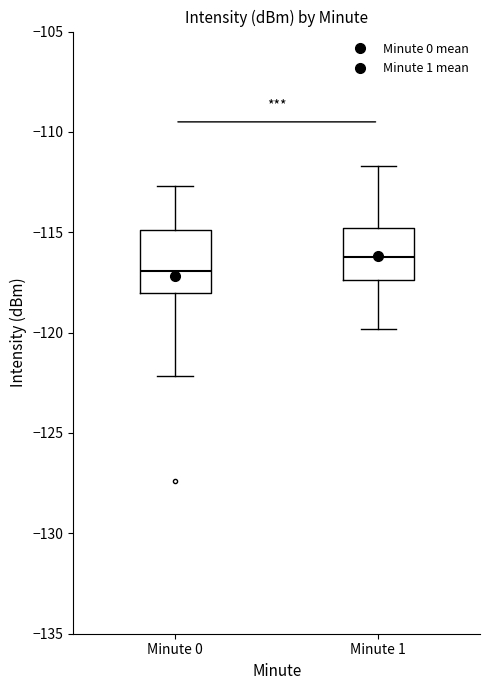

Where does the upper whisker of the box for Minute 1 end on the y-axis? The values are not printed on the chart, so give them approximately, as read against the axis.

-111.5